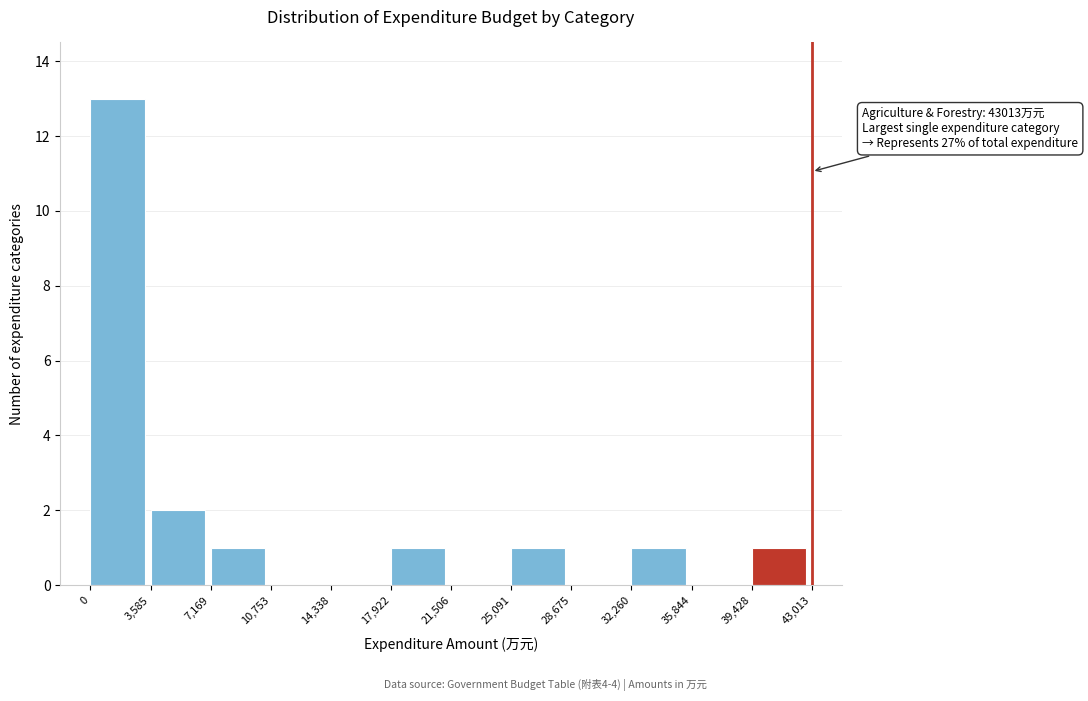

Over which range of the x-axis is the bar tallest?

0 to 3,585